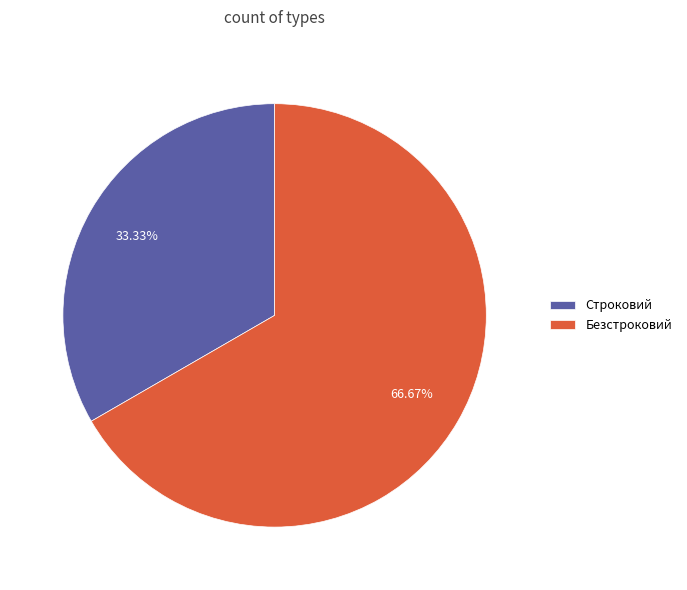

How many slices are in this pie chart?

2